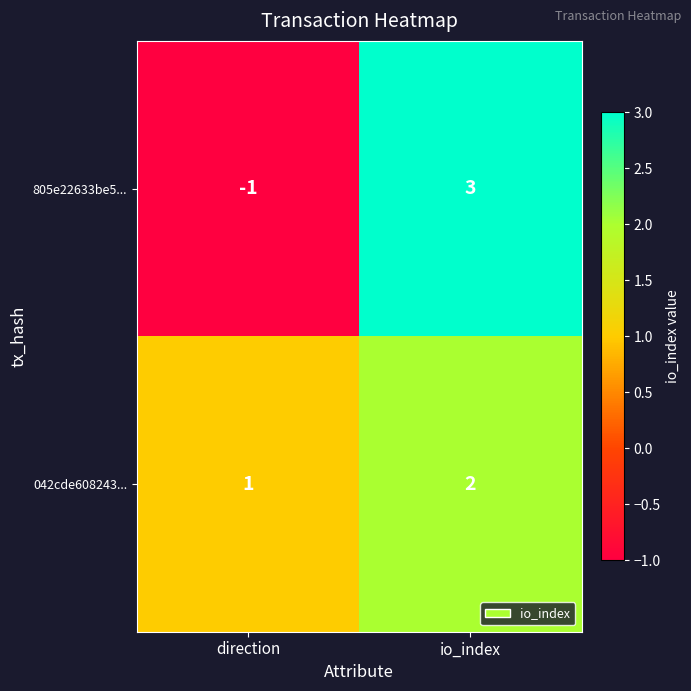

What is the sum of all 042cde608243... values?

3